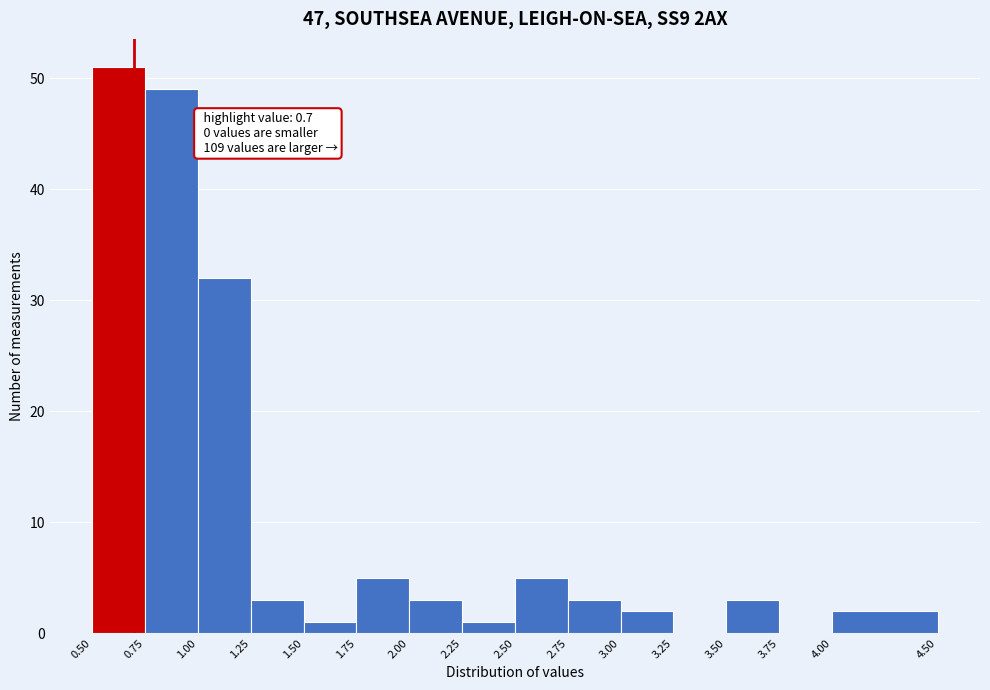

Which range on the x-axis has the tallest bar?

0.50 to 0.75